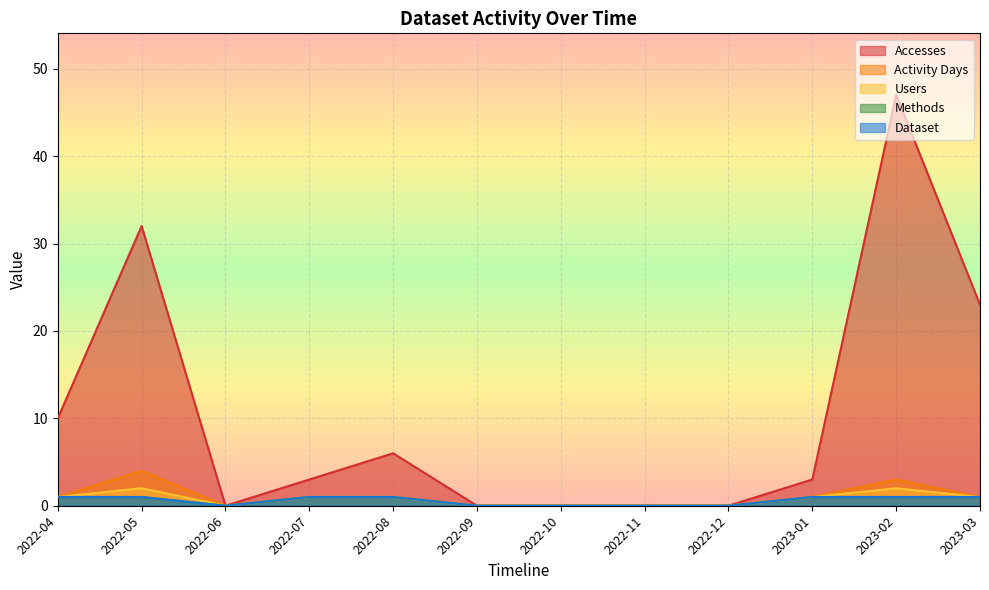

What is the label of the 9th point from the left?

2022-12